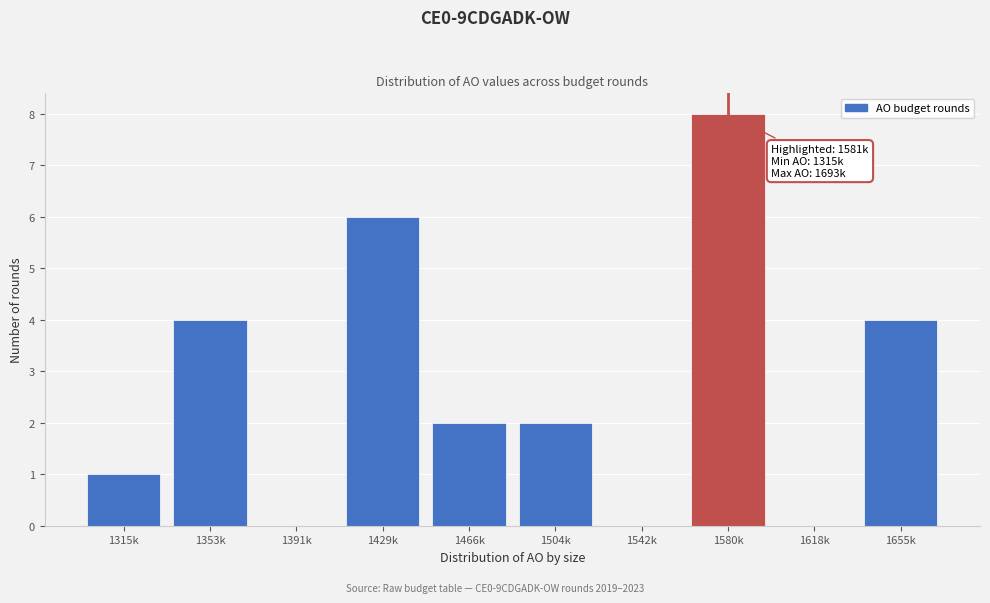

Reading left to right, list all the values displayed in this chart.

1315k=1	1353k=4	1391k=0	1429k=6	1466k=2	1504k=2	1542k=0	1580k=8	1618k=0	1655k=4